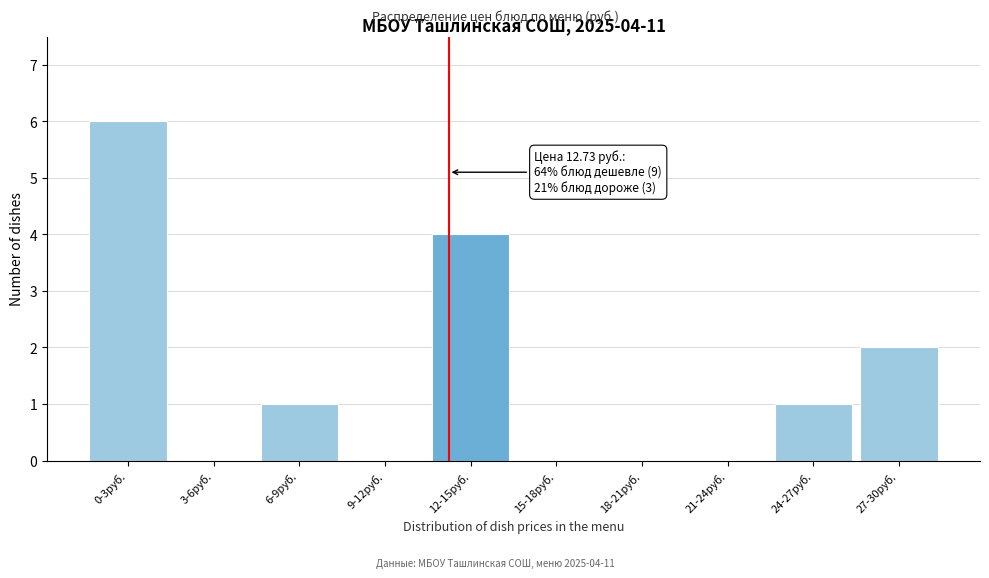

The chart shows a value of 1 at 6-9руб.. True or false?

True